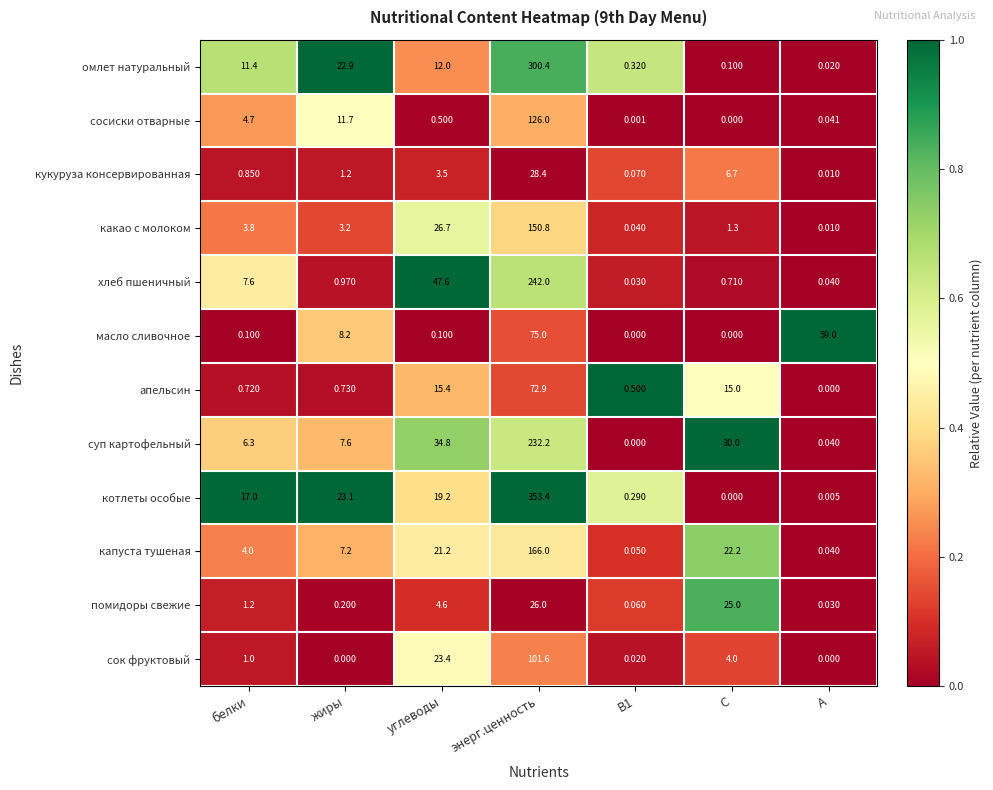

Which category has the highest value across all series?

энерг.ценность